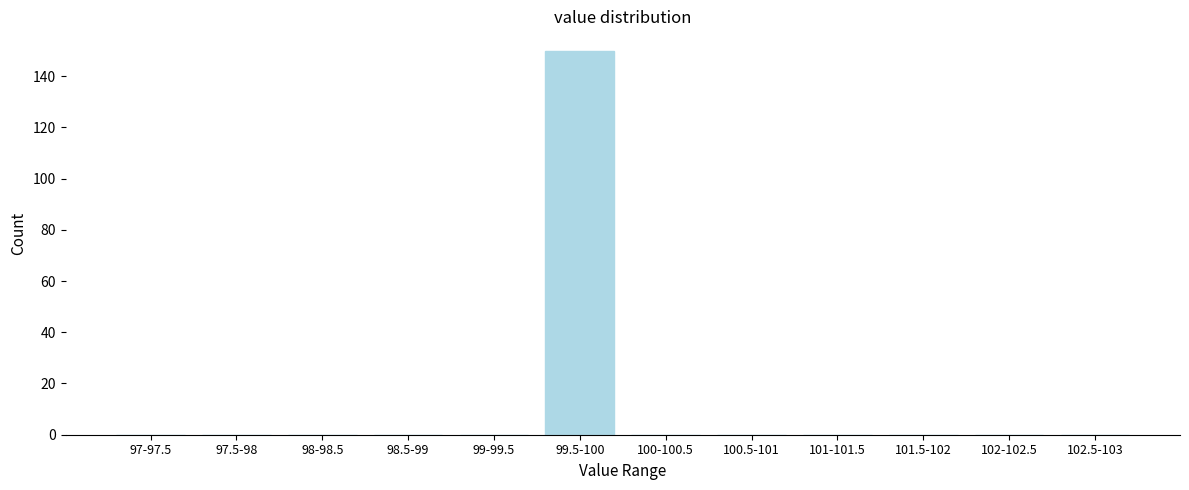

Reading right to left, what are all the values shown in this chart?

102.5-103=0	102-102.5=0	101.5-102=0	101-101.5=0	100.5-101=0	100-100.5=0	99.5-100=150	99-99.5=0	98.5-99=0	98-98.5=0	97.5-98=0	97-97.5=0